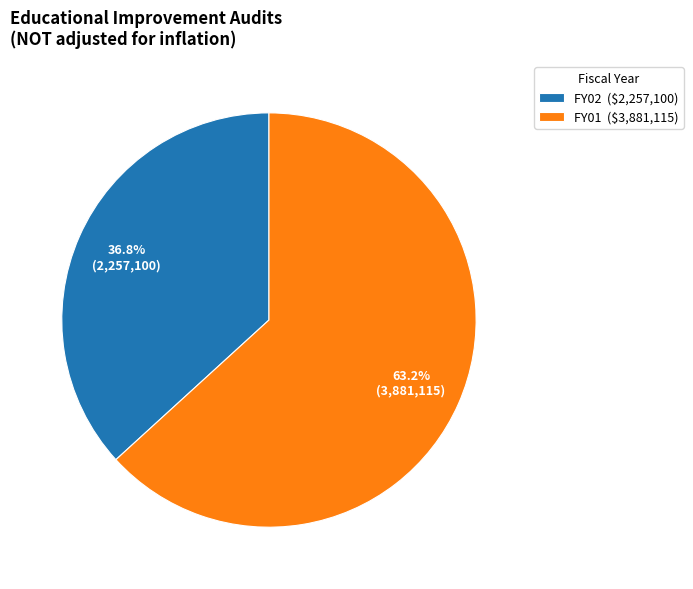

The FY02 slice represents 50% of the pie. True or false?

False